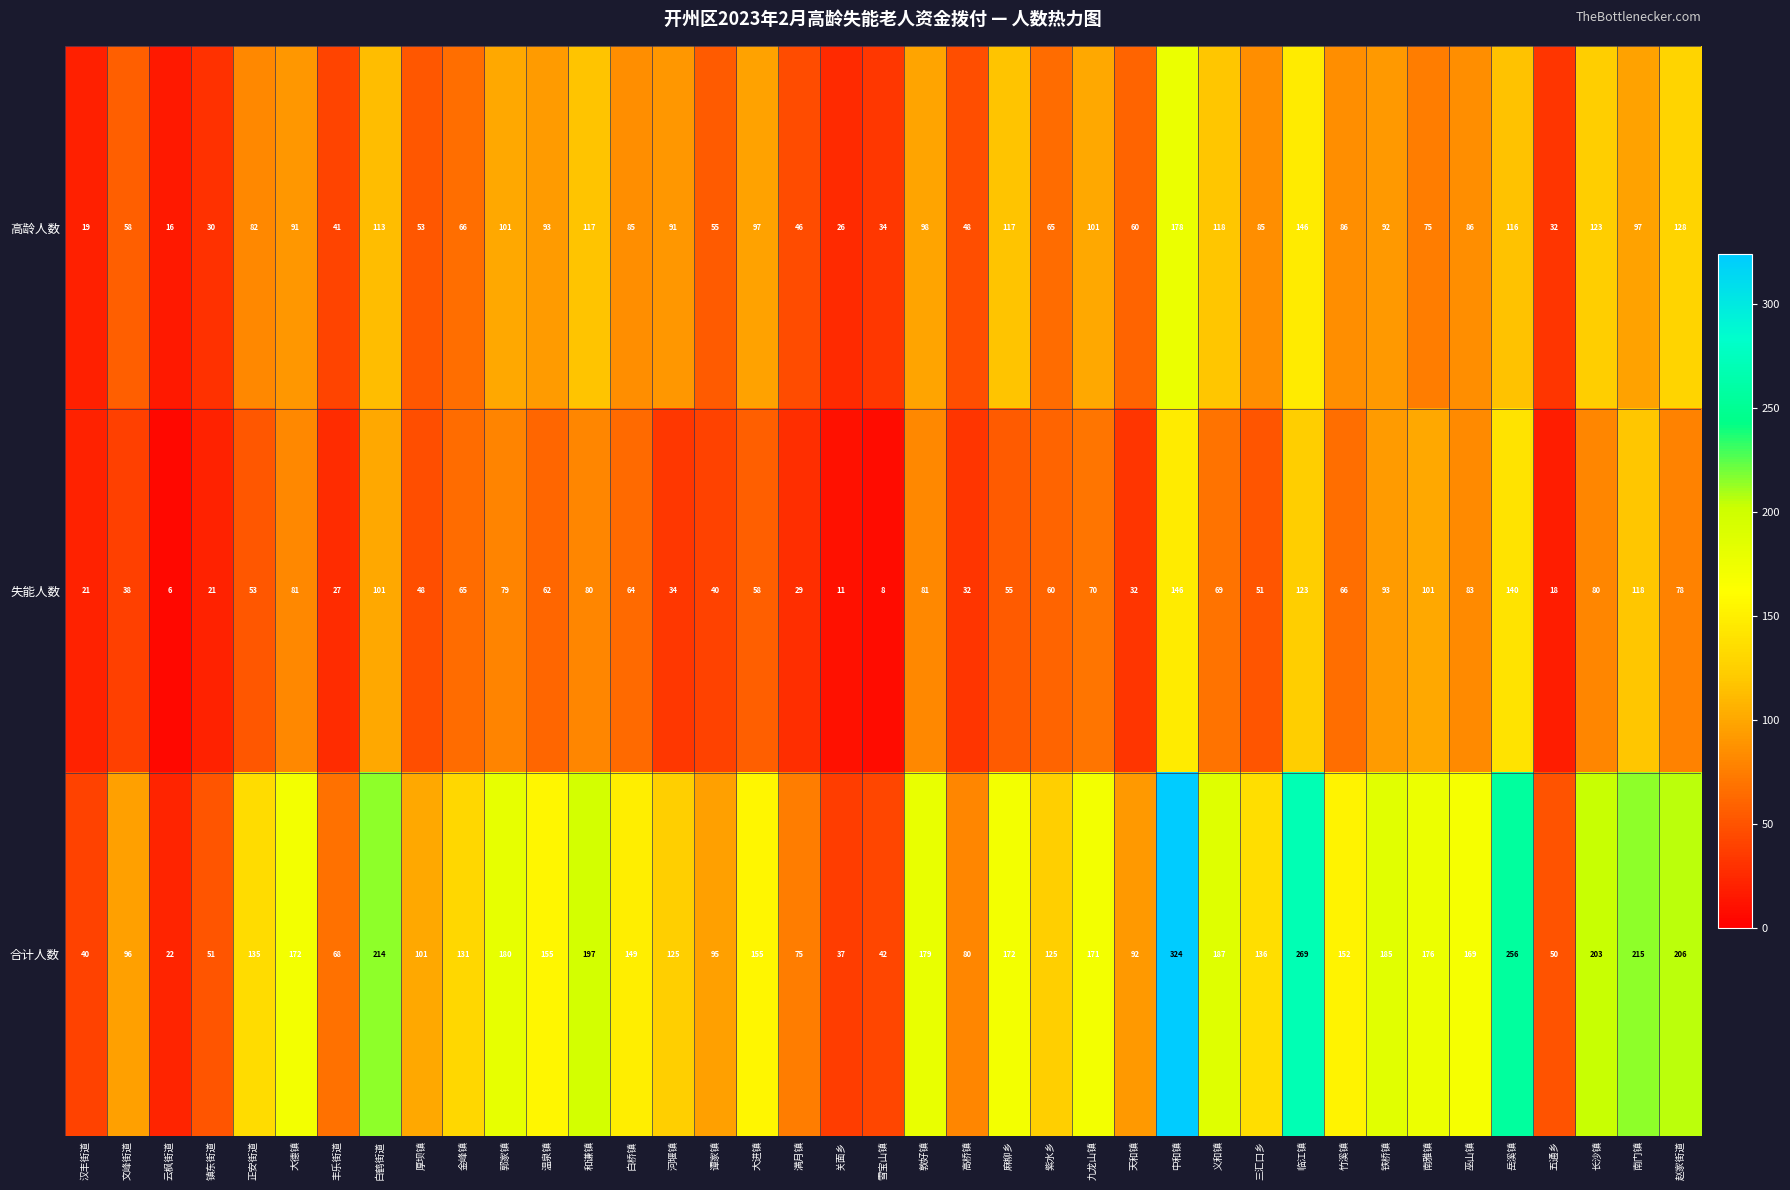

Which series changed the most between 大德镇 and 谭家镇?

合计人数